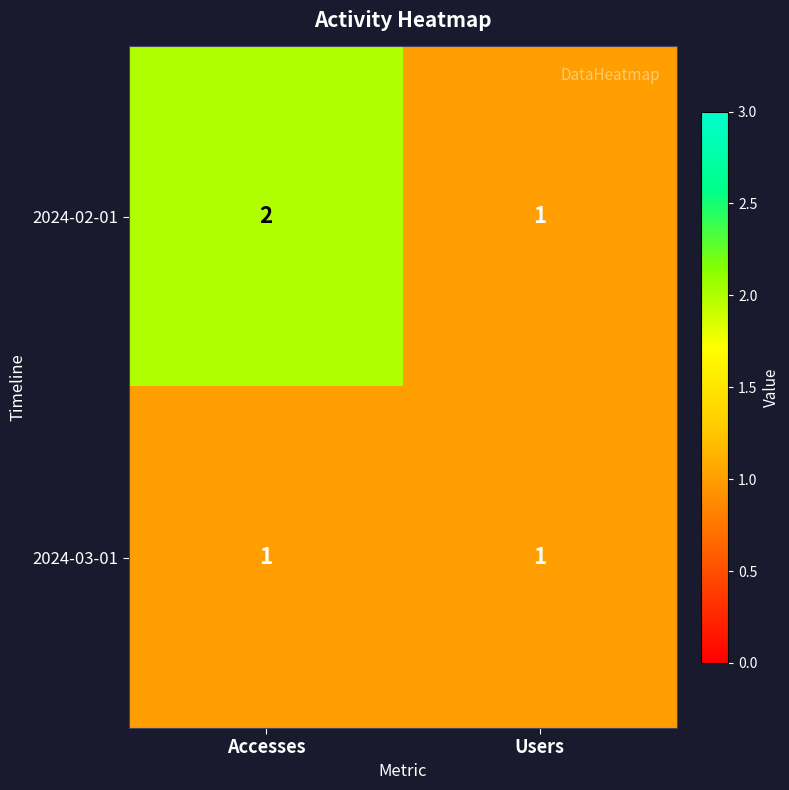

What is the greatest value displayed?

2